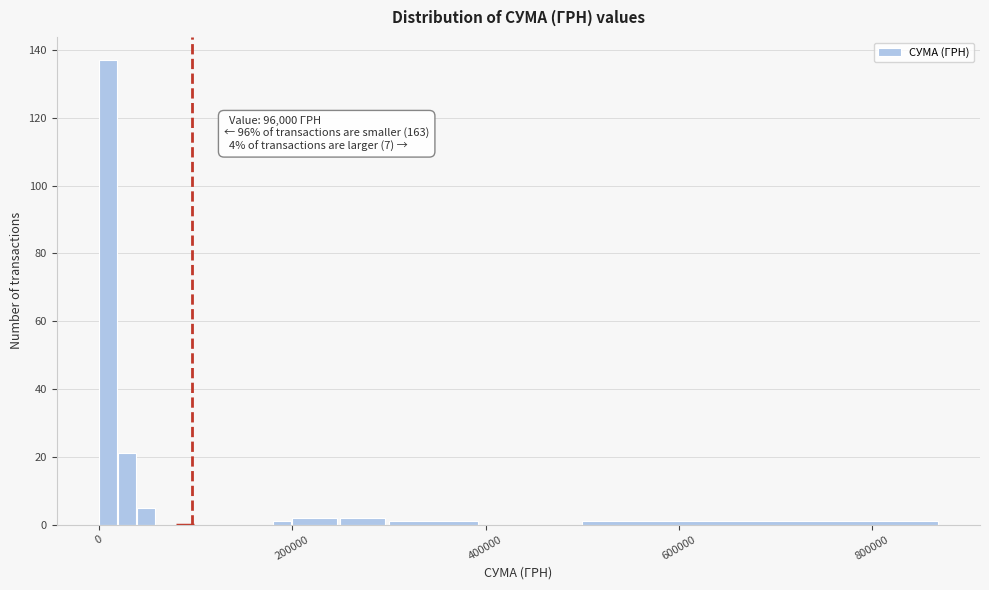

Read against the x-axis, roughly where is the centre of the tallest bar?

0